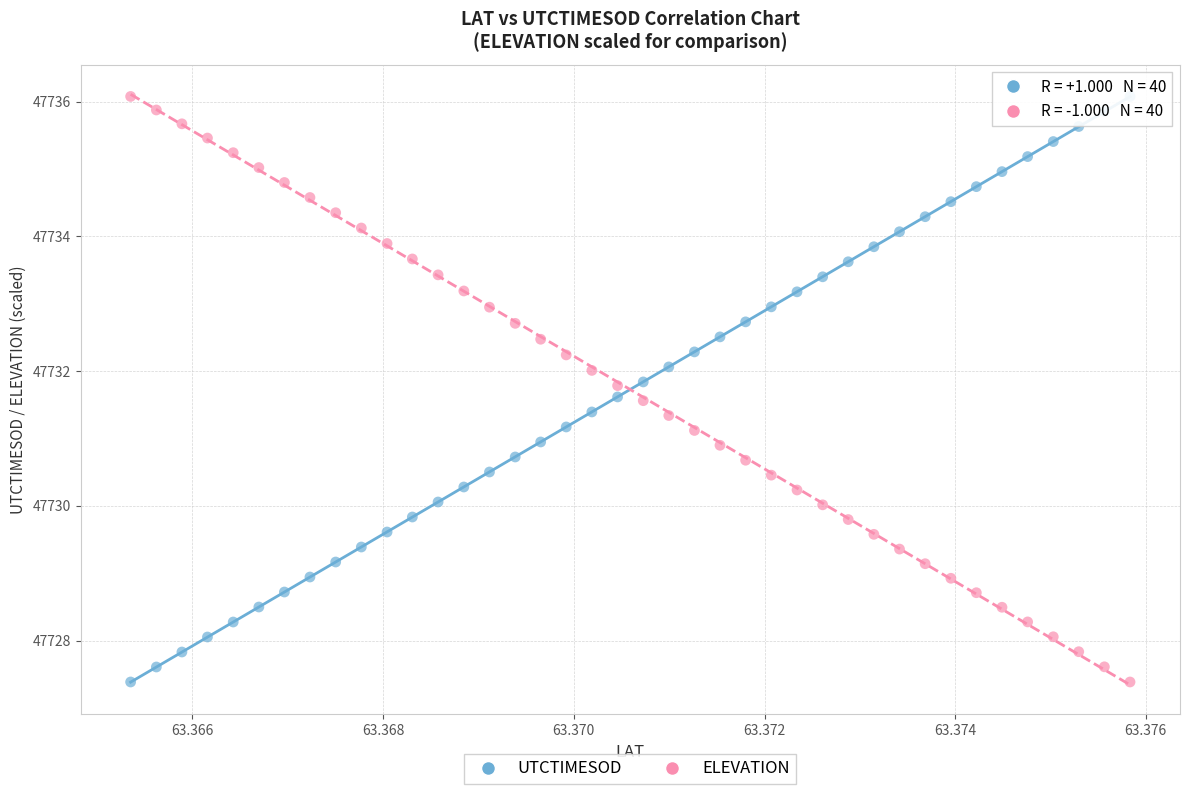

Across all data points, what is the range of Y values (max minus min)?

8.7